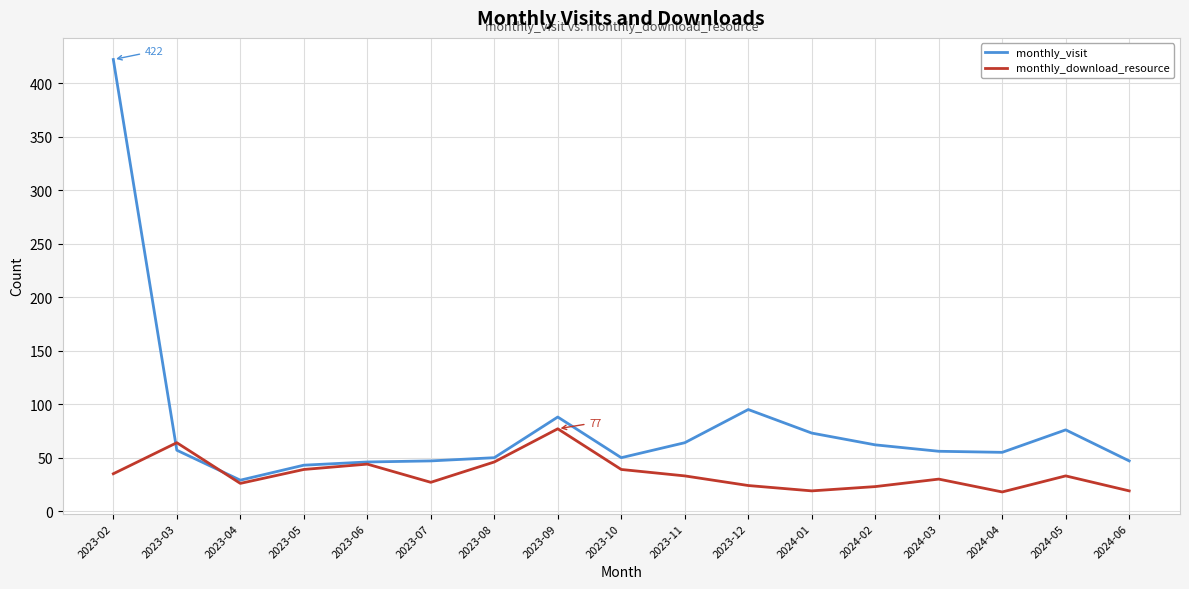

Which series has the widest spread of values?

monthly_visit